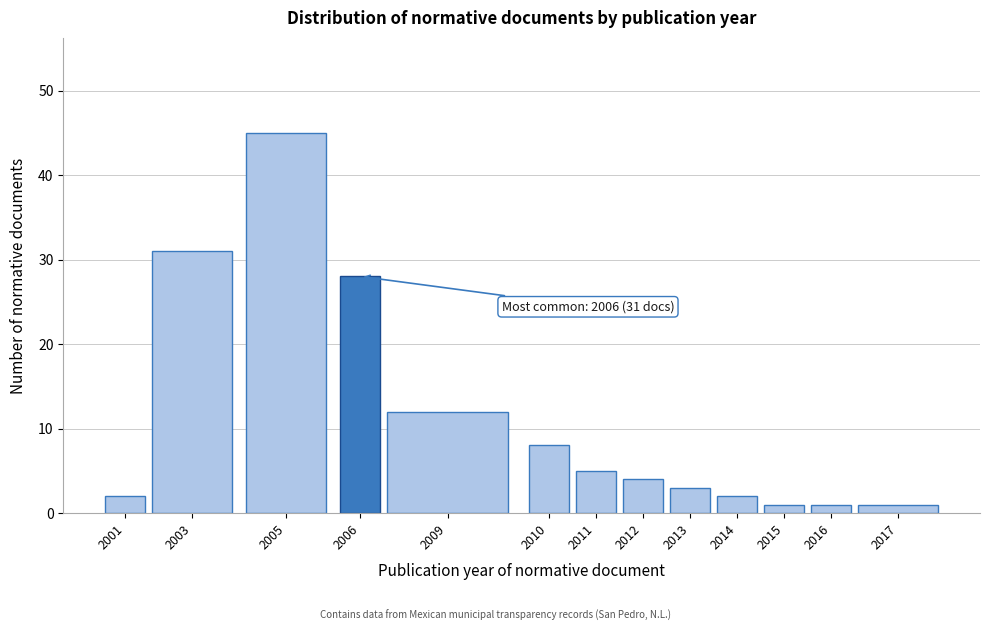

Reading right to left, list all the values displayed in this chart.

2017=1	2016=1	2015=1	2014=2	2013=3	2012=4	2011=5	2010=8	2009=12	2006=28	2005=45	2003=31	2001=2